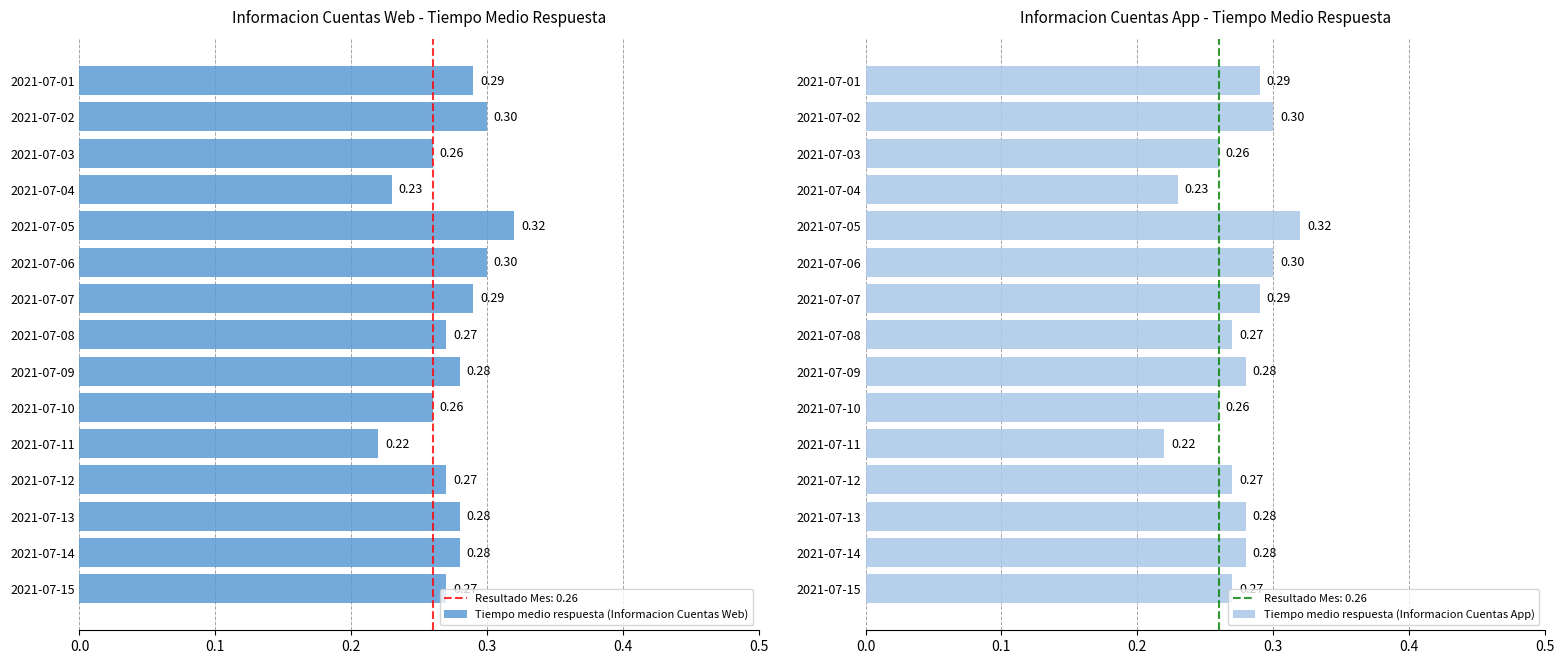

List the series in order of their peak value, lowest first.

Tiempo medio respuesta (Informacion Cuentas Web), Tiempo medio respuesta (Informacion Cuentas App)